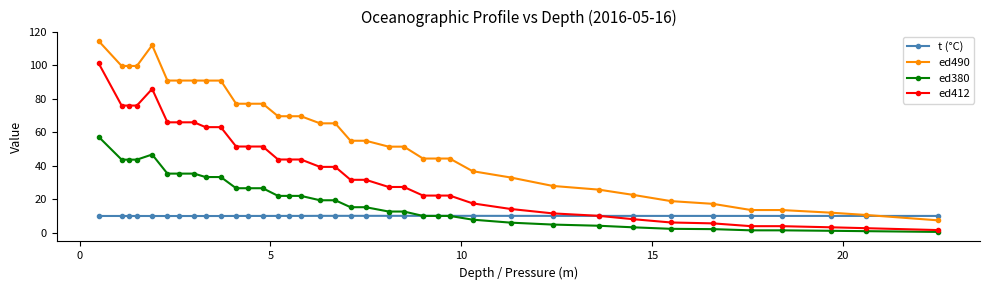

True or false: ed412 has more than 0 interior local peaks.

True